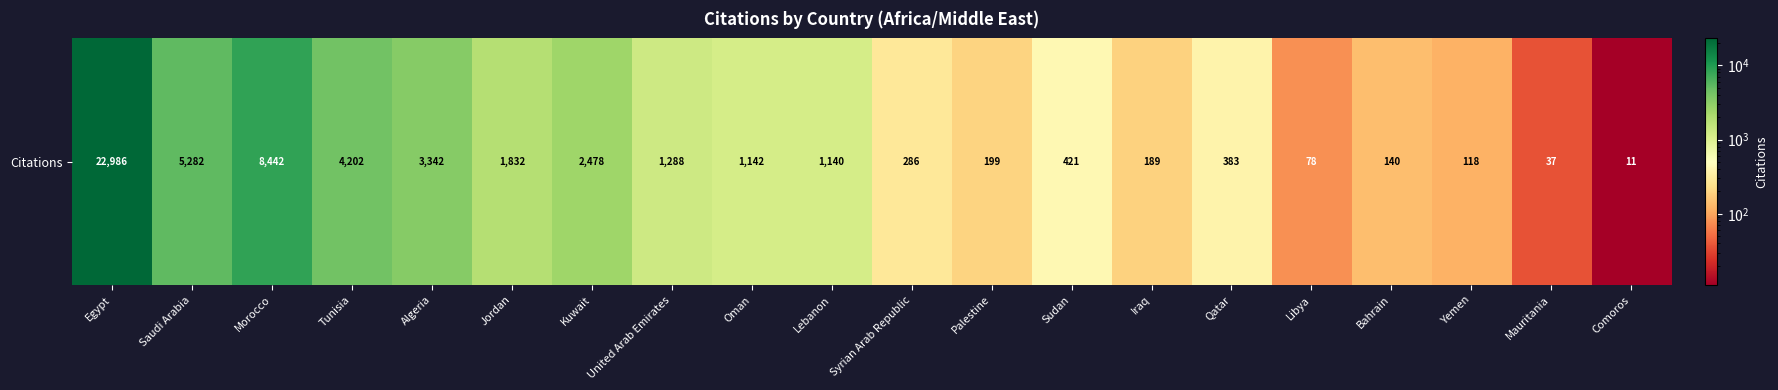

What is the smallest value displayed?

11